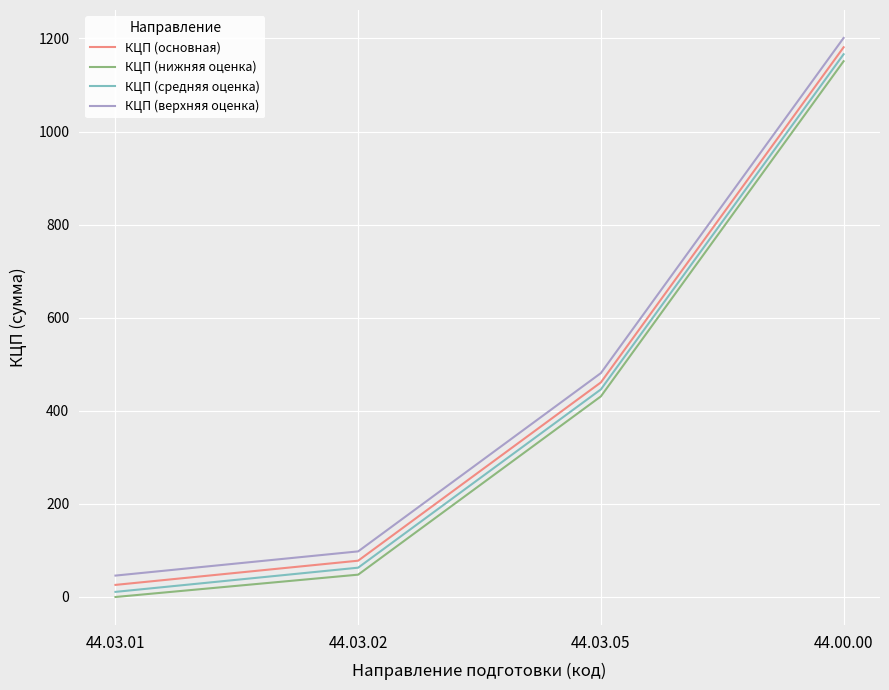

At which category is the sum across all series the highest?

44.00.00